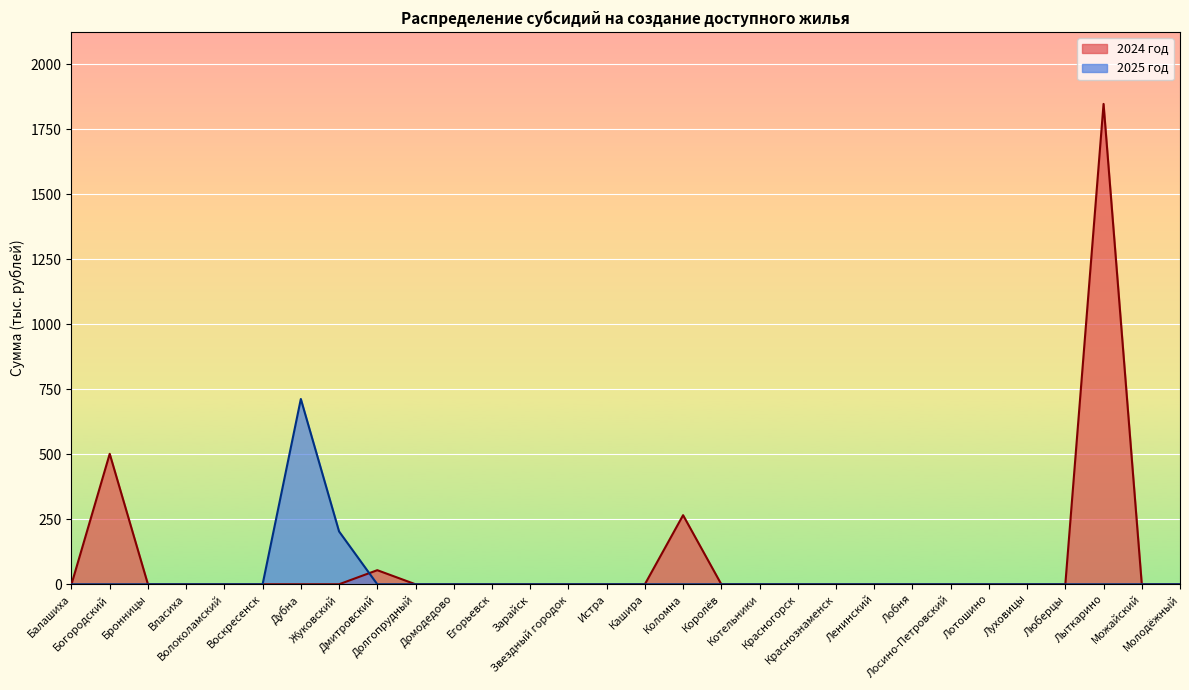

Count the number of categories in the chart.

30